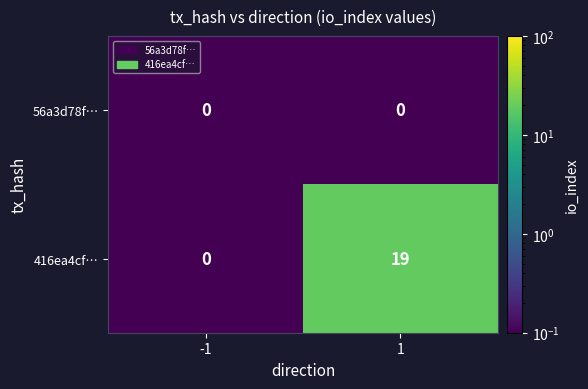

Which label corresponds to the largest value in the chart?

1